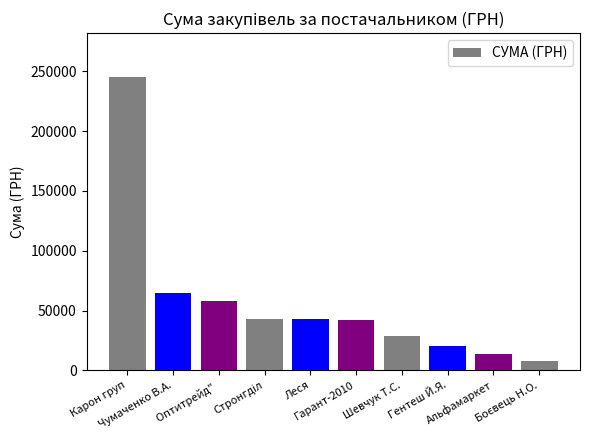

What is the greatest value displayed?

245045.2